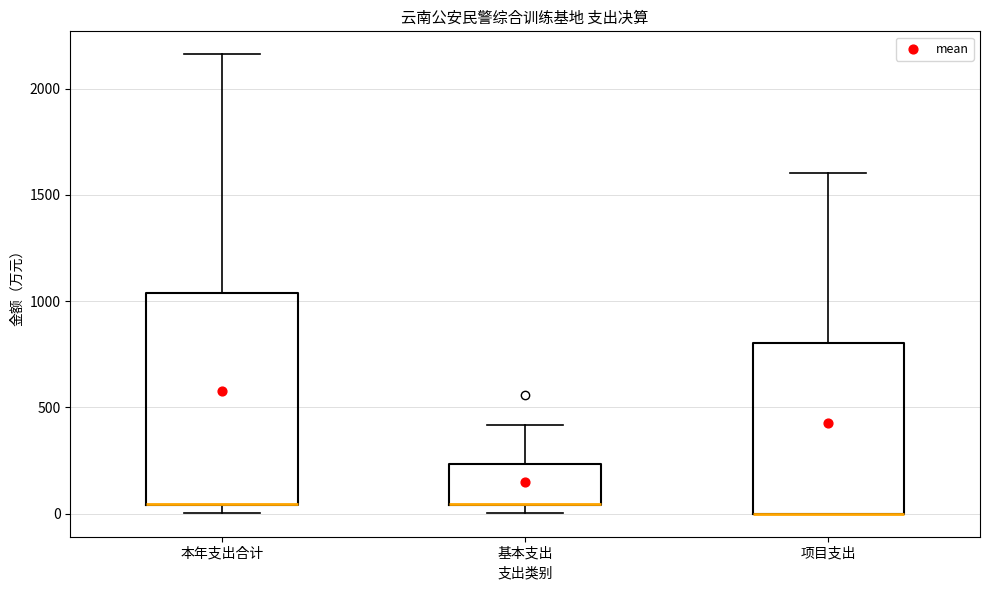

Where is the lower edge of the box for 项目支出 on the y-axis? The values are not printed on the chart, so give them approximately, as read against the axis.

0